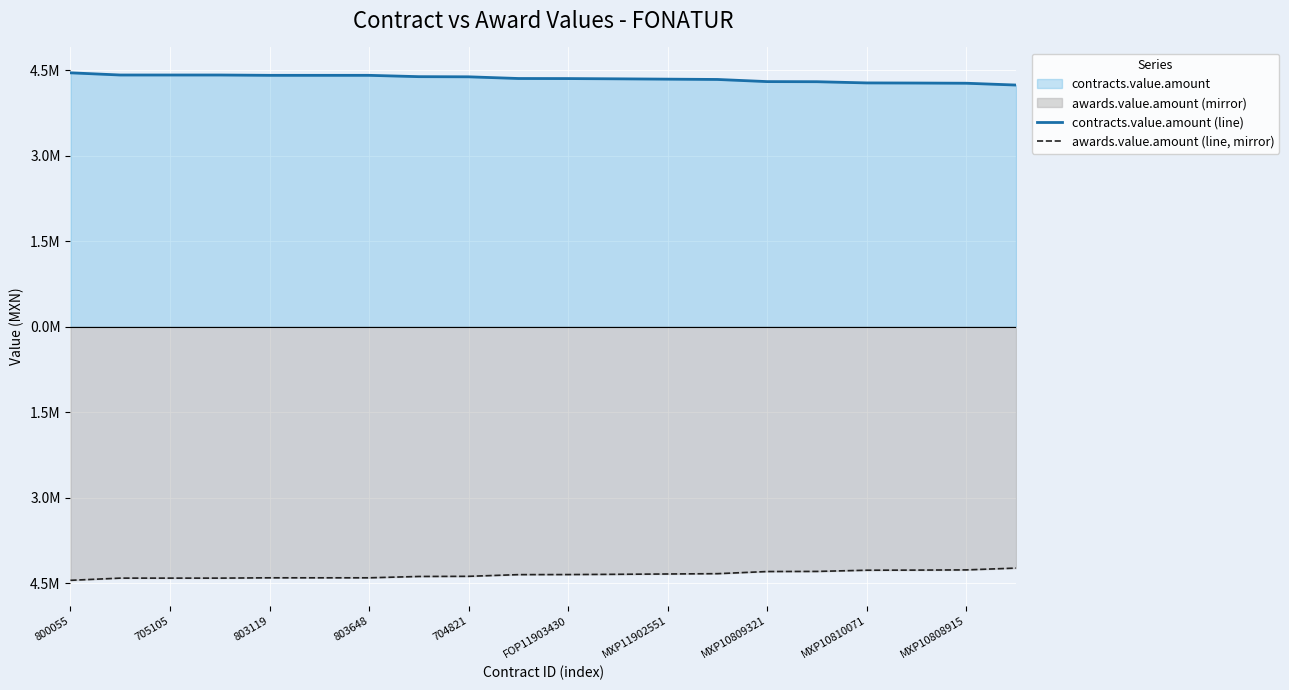

Rank the series by their maximum value, from highest to lowest.

contracts.value.amount (line), awards.value.amount (line, mirror)